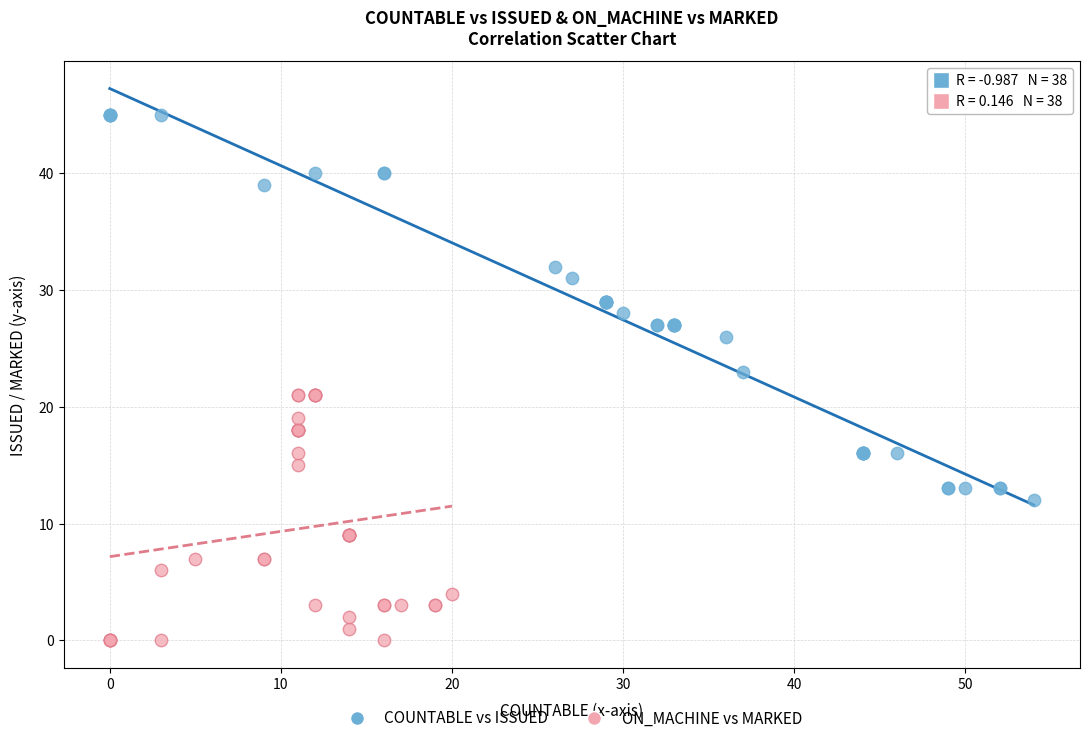

Which series contains the highest Y value?

COUNTABLE vs ISSUED